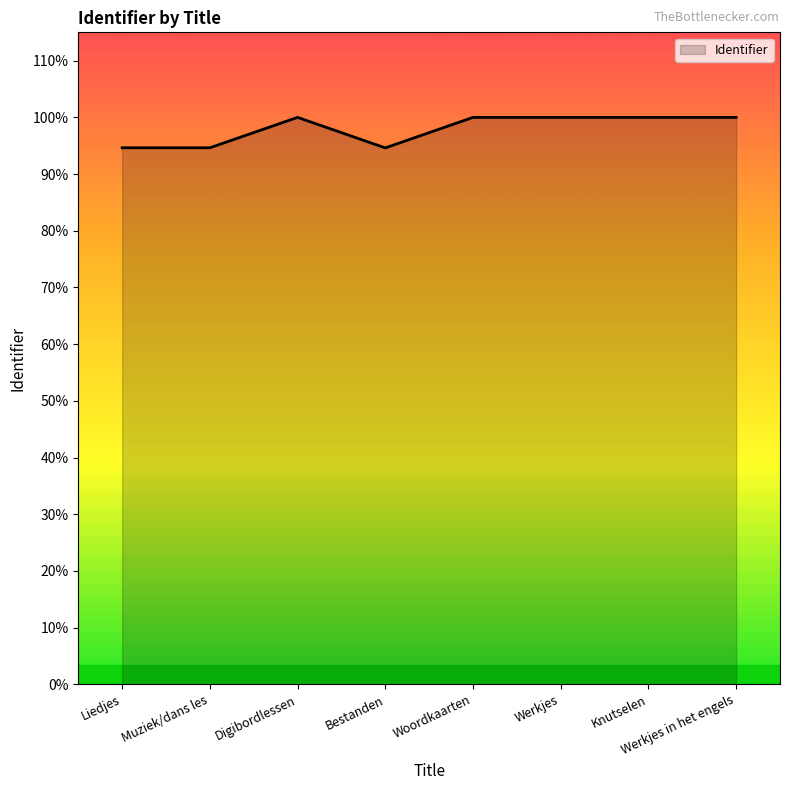

Is this an area chart (filled region under the line)?

Yes